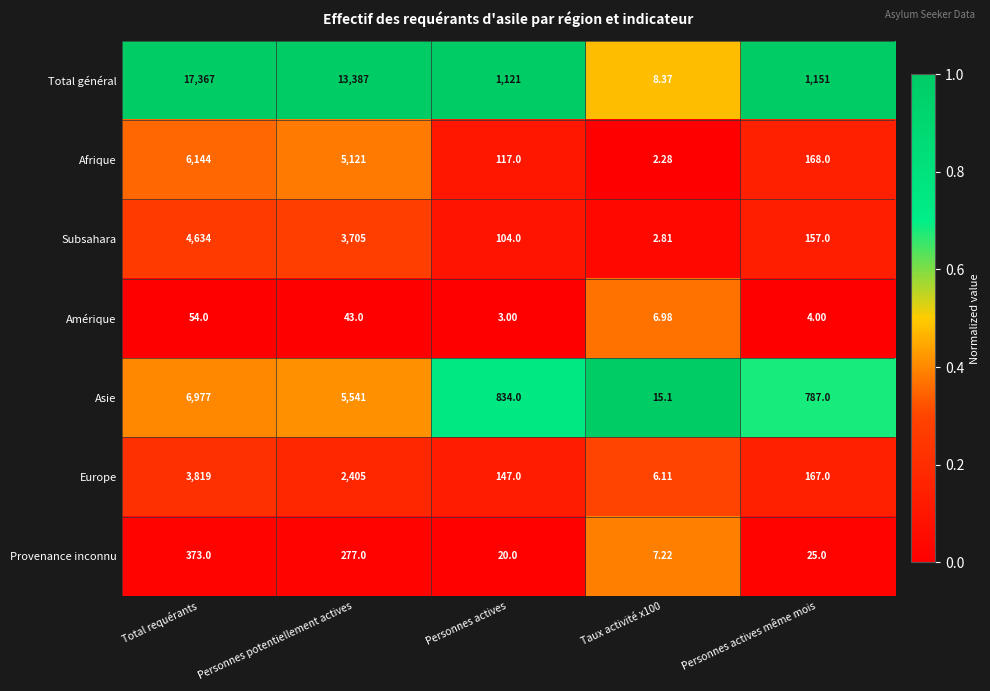

Between Personnes potentiellement actives and Taux activité x100, which series saw the biggest shift?

Total général